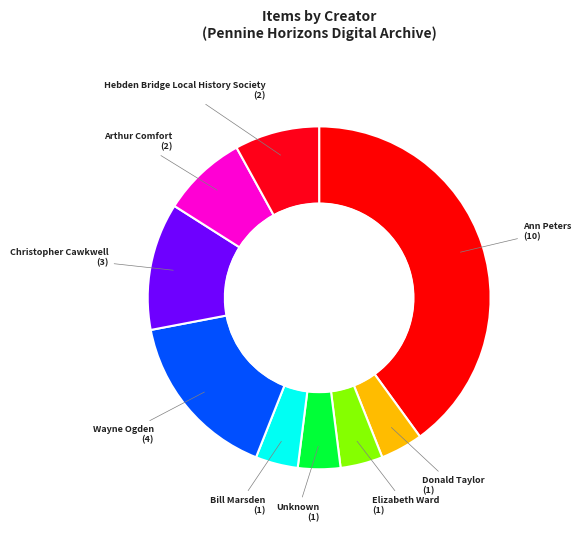

Is the sum of Wayne Ogden and Hebden Bridge Local History Society greater than half?

No